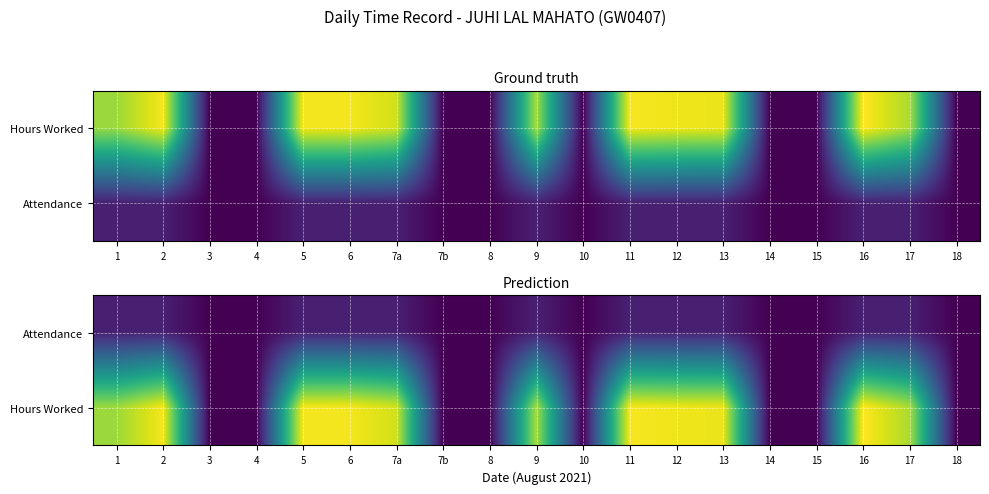

List the series in order of their peak value, highest first.

Hours Worked, Attendance